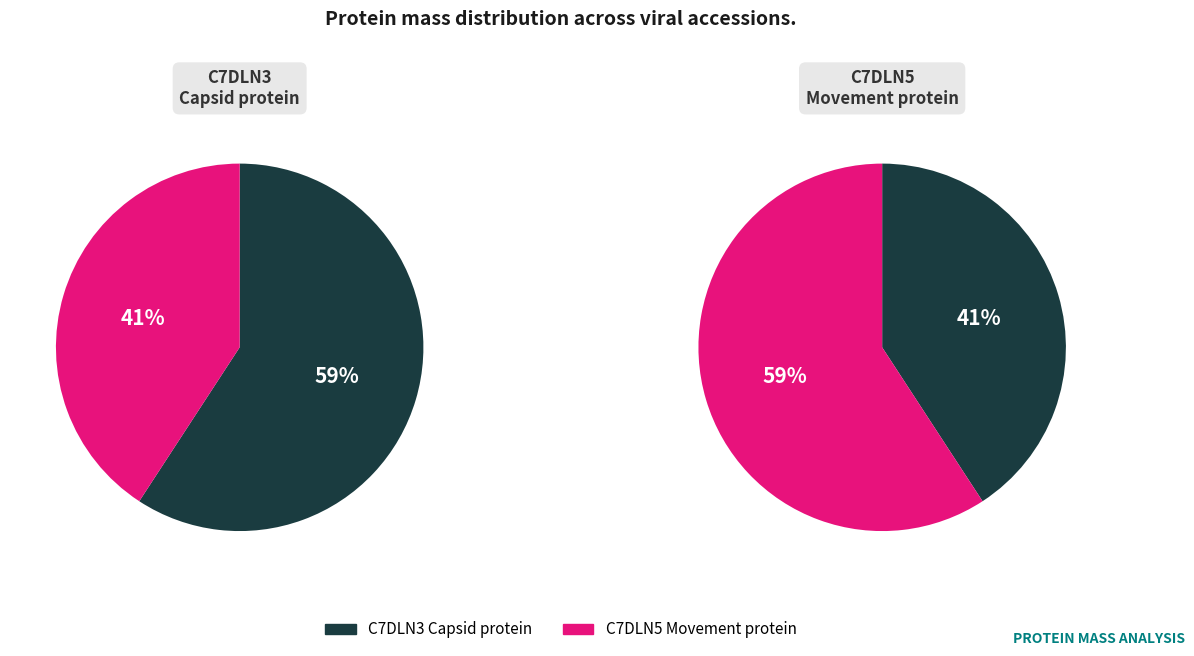

Combined, do C7DLN5 Movement protein and C7DLN3 Capsid protein account for over 50%?

Yes